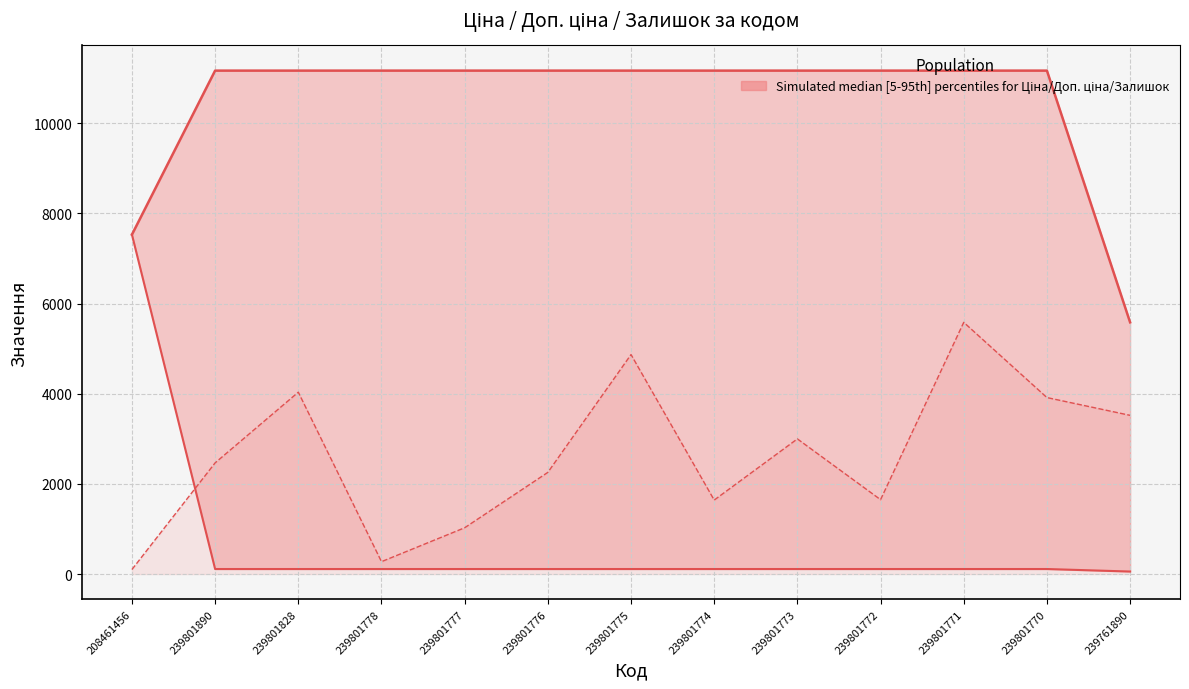

Where is the first local minimum for Залишок scaled line?

239801778